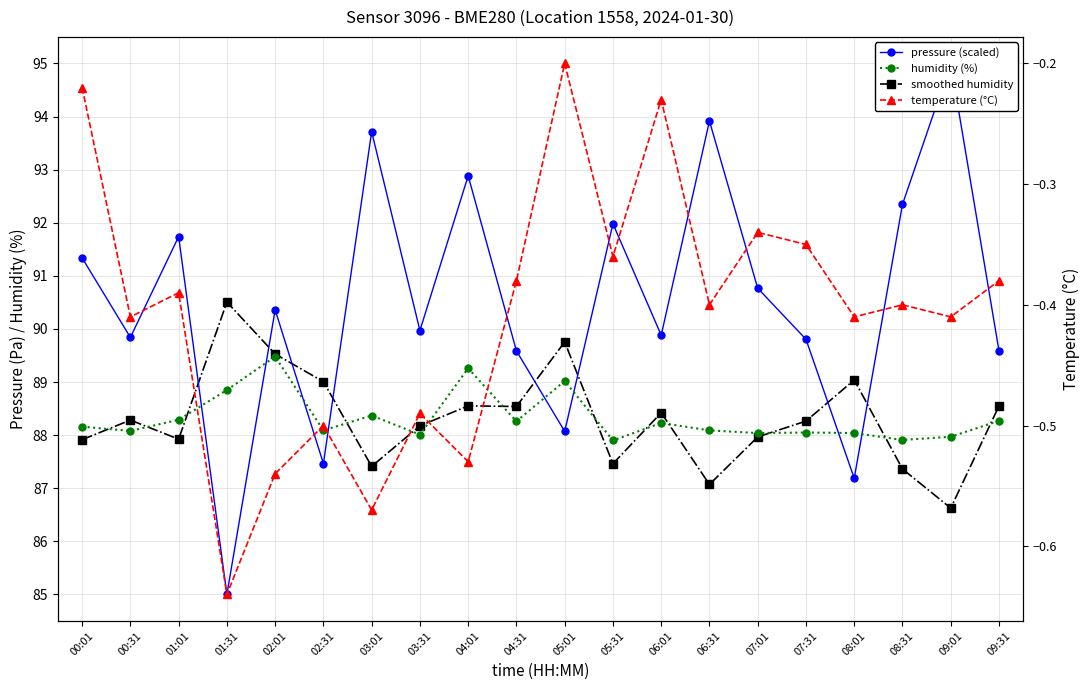

What is the label of the 20th point from the left?

09:31